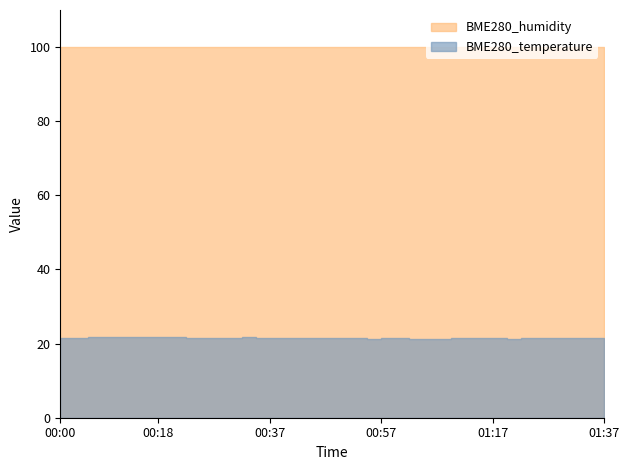

Where is BME280_temperature nearest to the value 21?

01:07